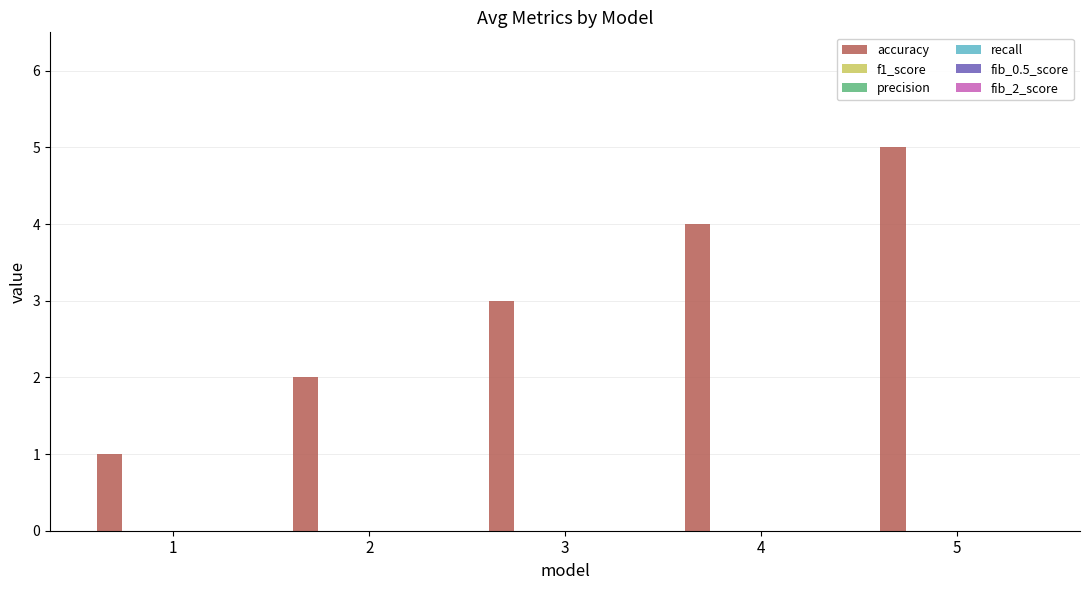

What is the sum of all values?

15